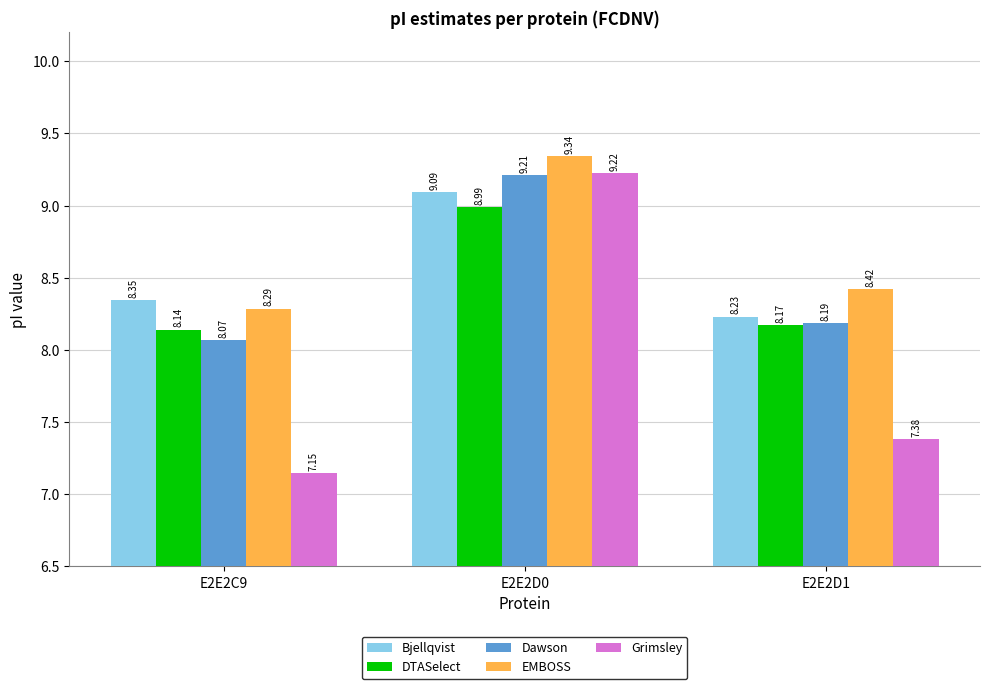

Rank the series by their maximum value, from highest to lowest.

EMBOSS, Grimsley, Dawson, Bjellqvist, DTASelect